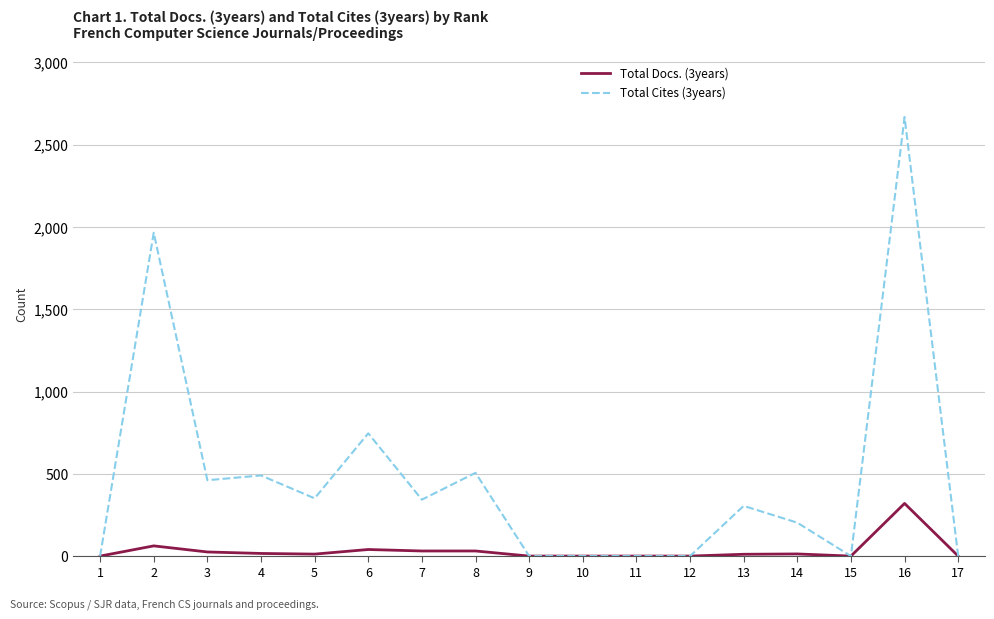

Is it true that Total Docs. (3years) equals 151 at 17?

False